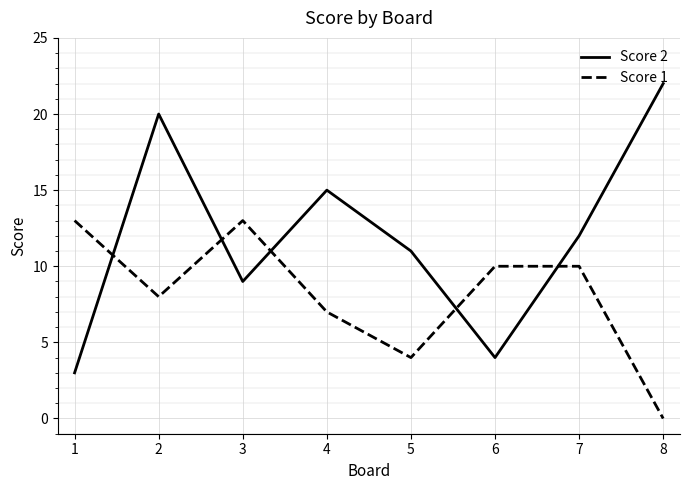

Reading left to right, list all the values displayed in this chart.

Score 2: 3	20	9	15	11	4	12	22
Score 1: 13	8	13	7	4	10	10	0